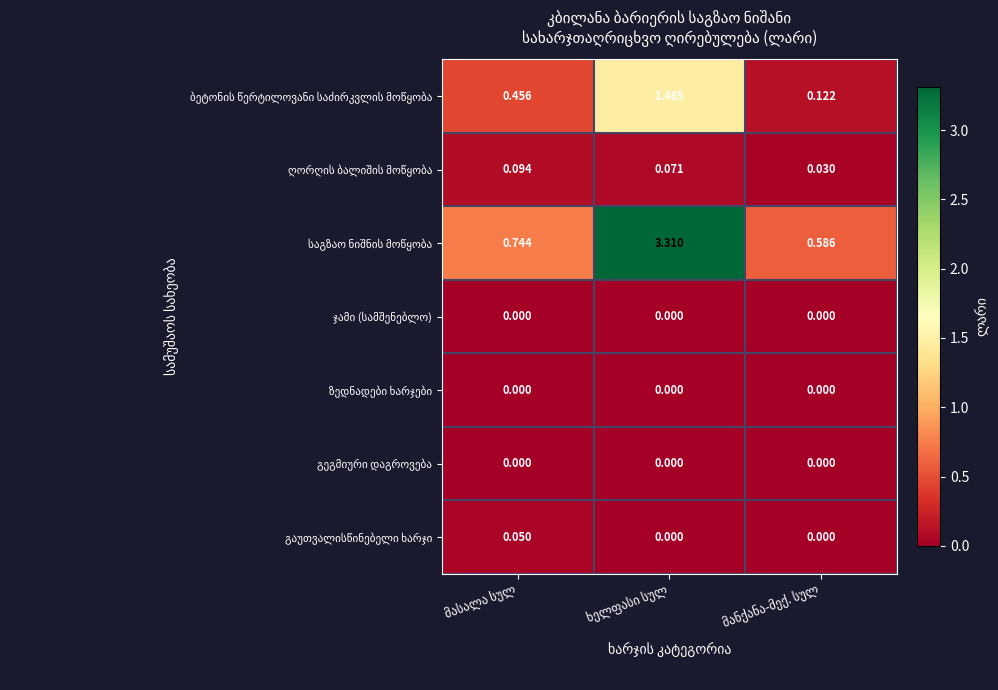

The value of ბეტონის წერტილოვანი საძირკვლის მოწყობა at მანქანა-მექ. სულ is 0.0. True or false?

False